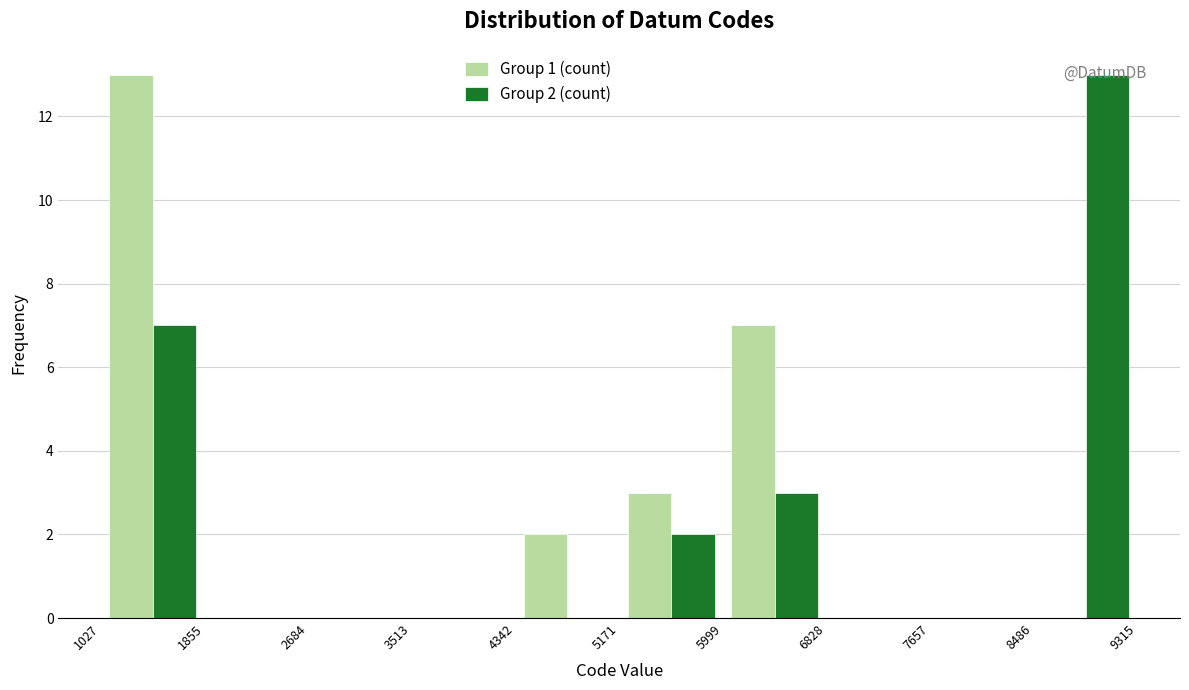

In the Group 2 (count) series, which range on the x-axis has the tallest bar?

8486 to 9315